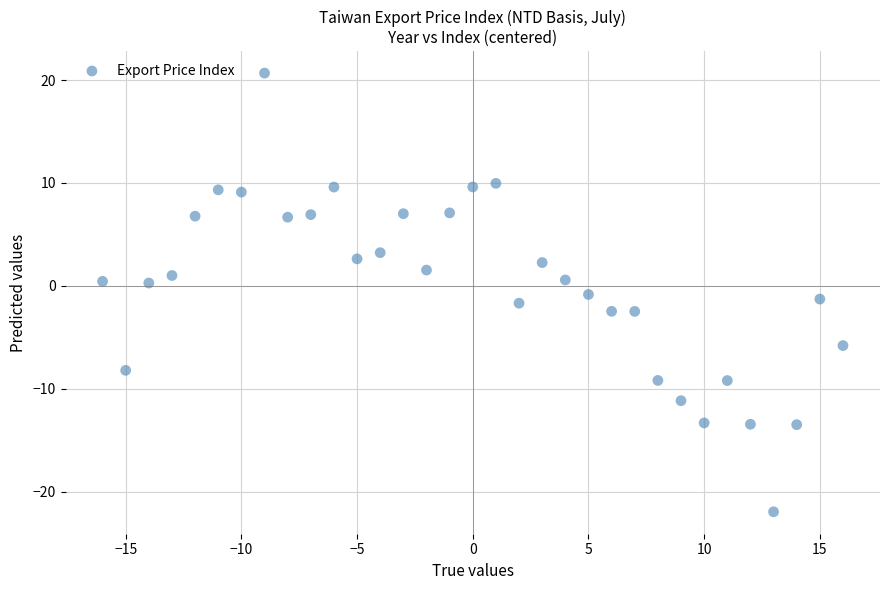

What is the range of X values (max minus min)?

32.0